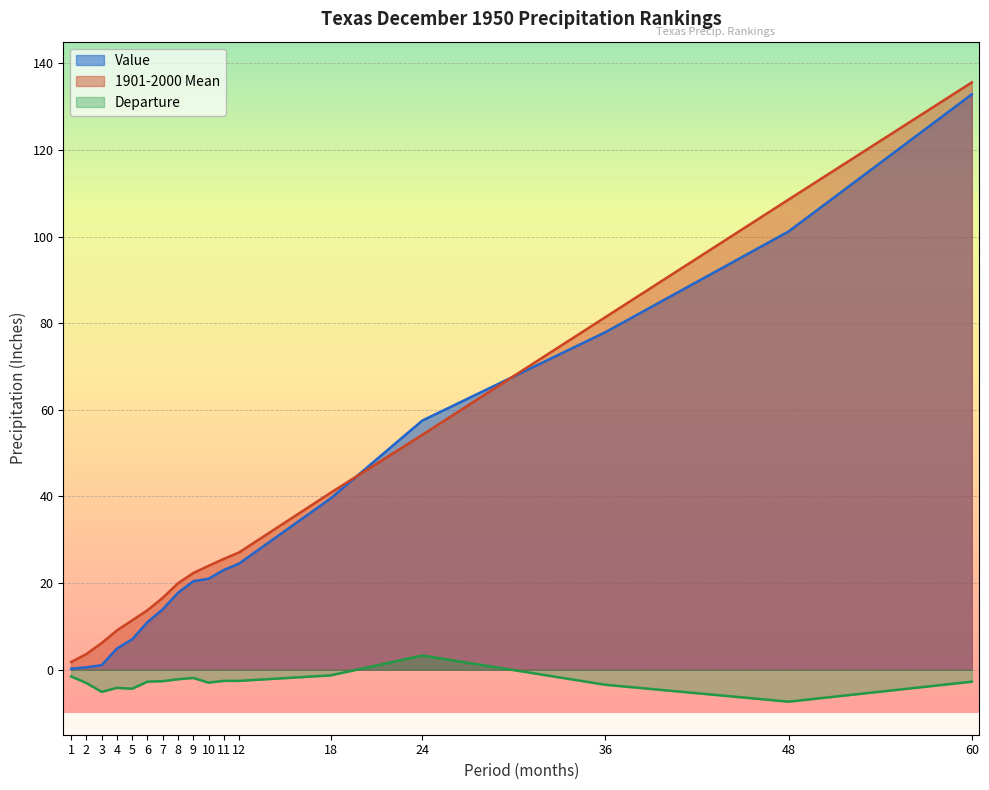

True or false: 1901-2000 Mean has more than 0 interior local peaks.

False